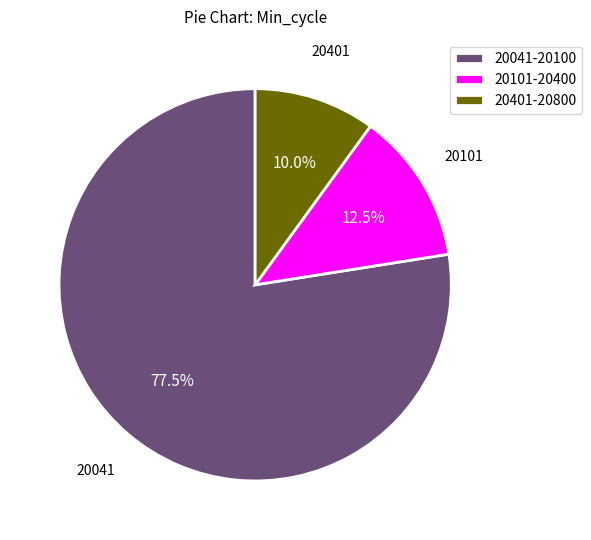

What percentage do 20101-20400 and 20041-20100 together represent?

90.0%